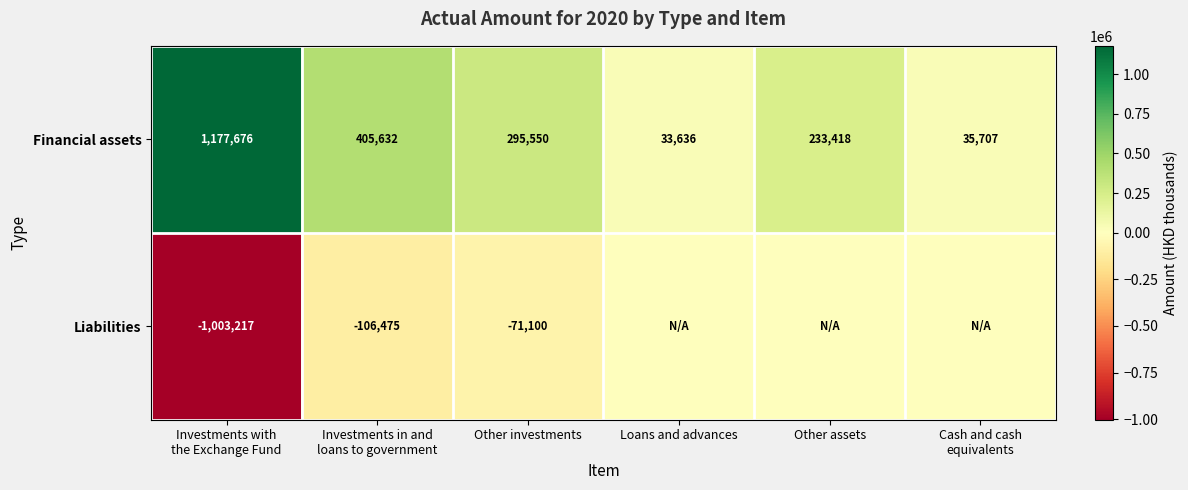

At which category is the sum across all series the highest?

Investments in and
loans to government